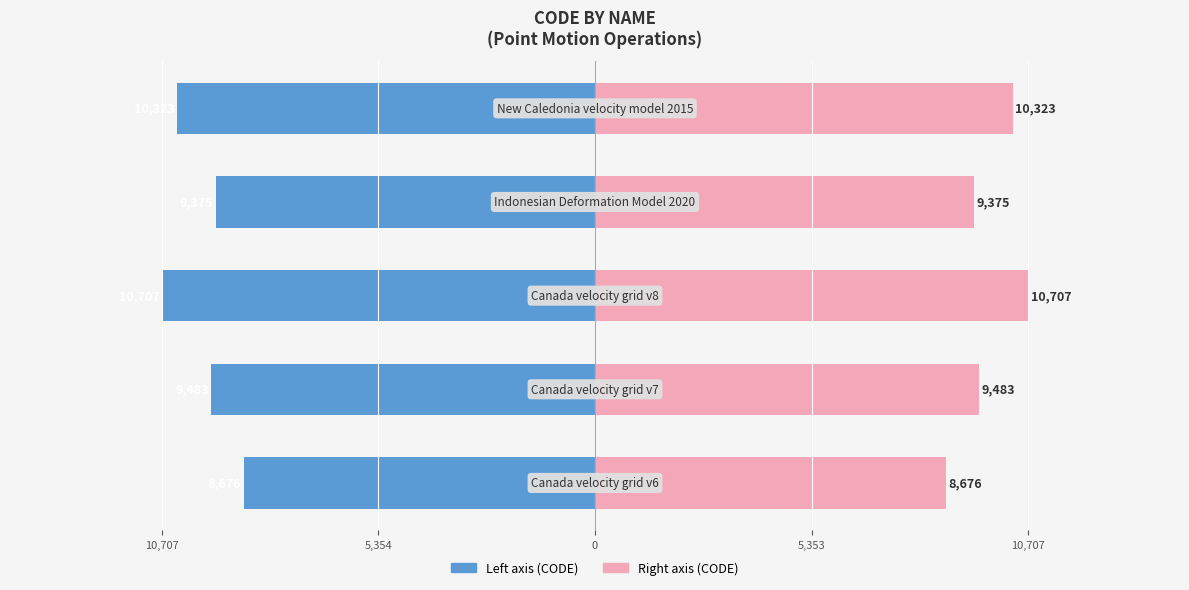

The CODE (right) series shows 12819 at 5,354. True or false?

False